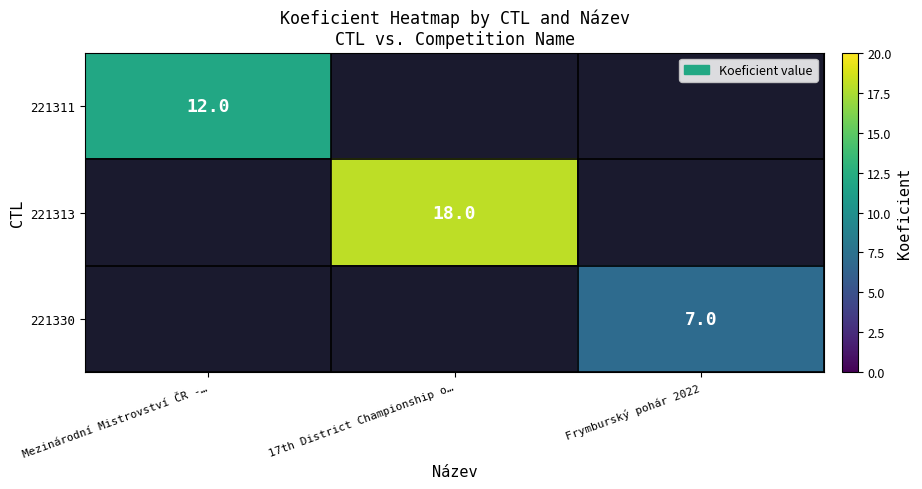

The value of 221313 at 17th District Championship o… is 18. True or false?

True